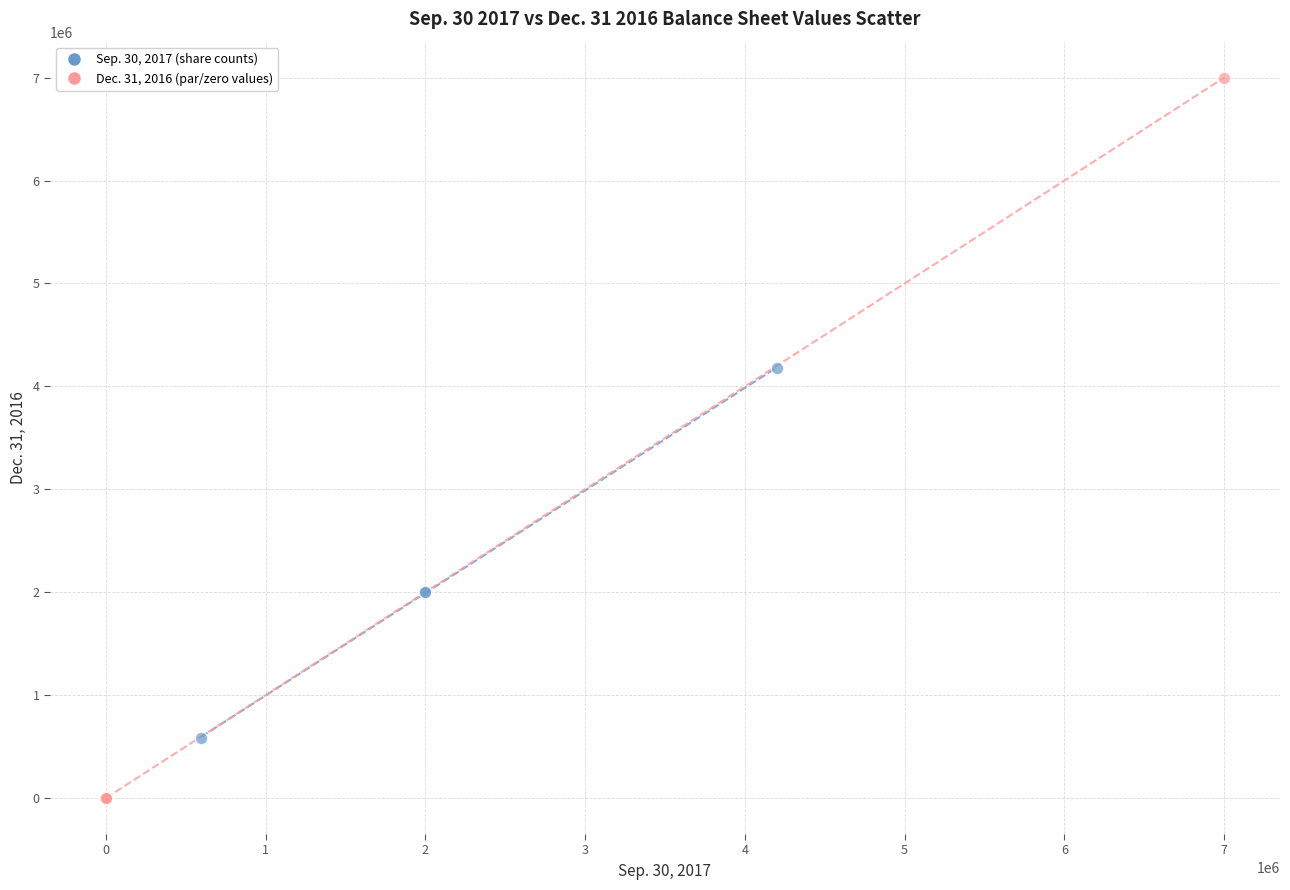

What are all the series names shown in the legend?

Sep. 30, 2017 (share counts), Dec. 31, 2016 (par/zero values)